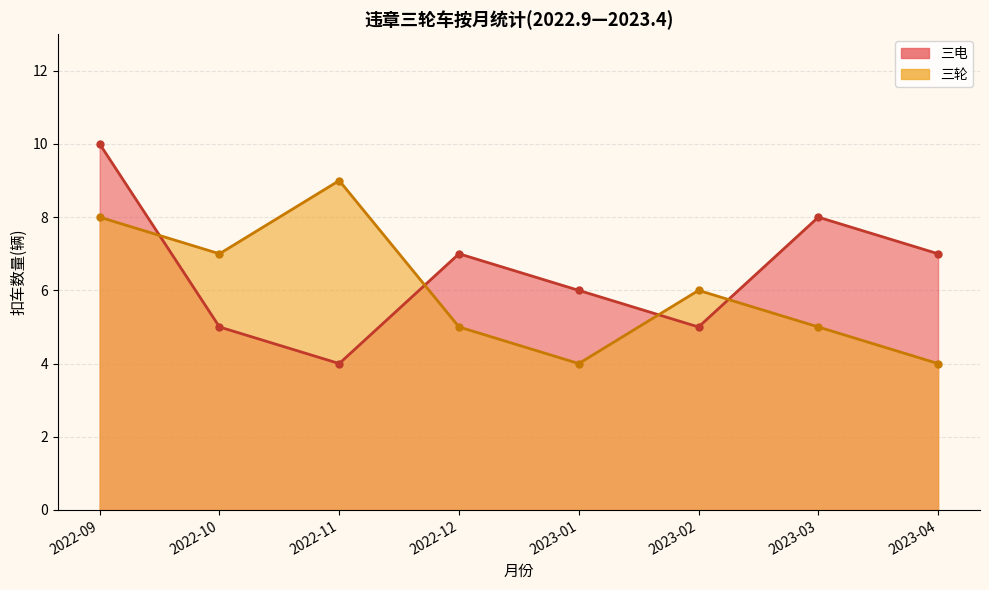

The 三轮 series shows 6 at 2023-04. True or false?

False